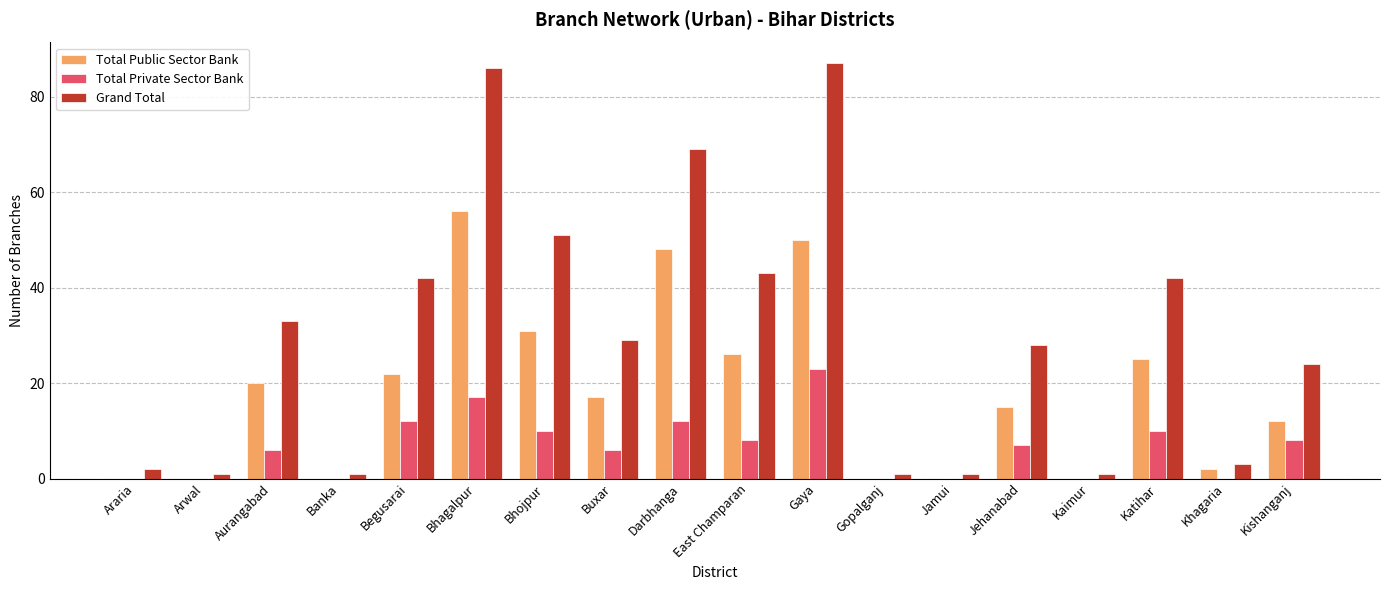

Where is Total Public Sector Bank nearest to the value 28?

East Champaran